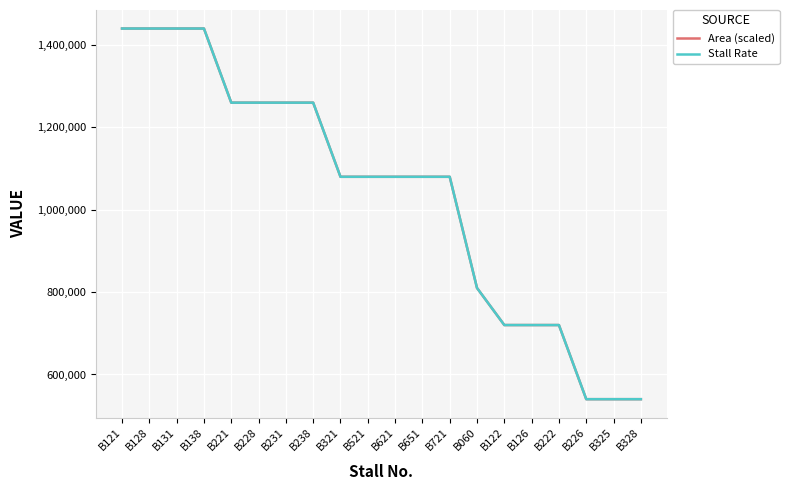

Does the chart have visible grid lines?

Yes